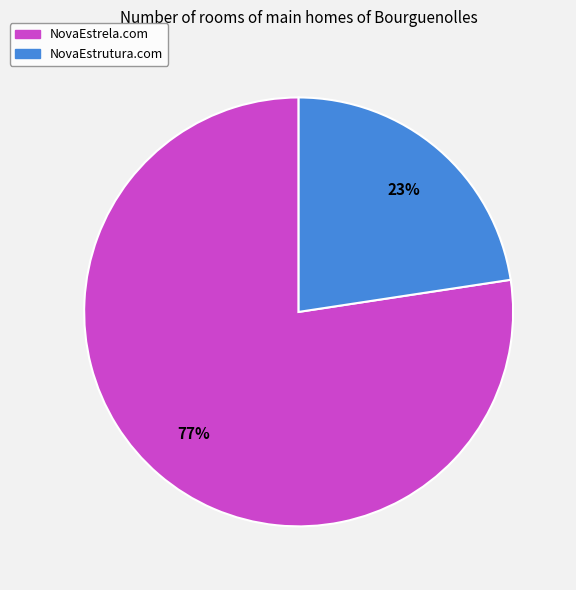

Which category has the smallest portion of the pie?

NovaEstrutura.com